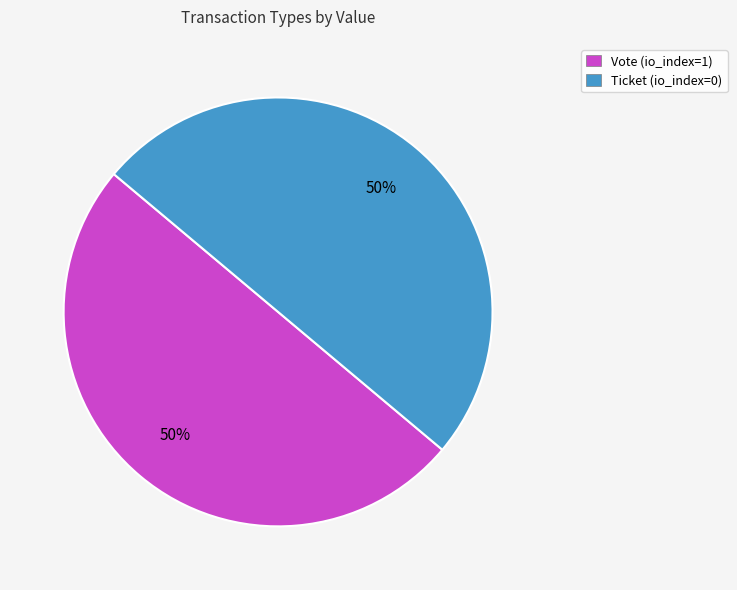

The Ticket (io_index=0) slice represents 39% of the pie. True or false?

False